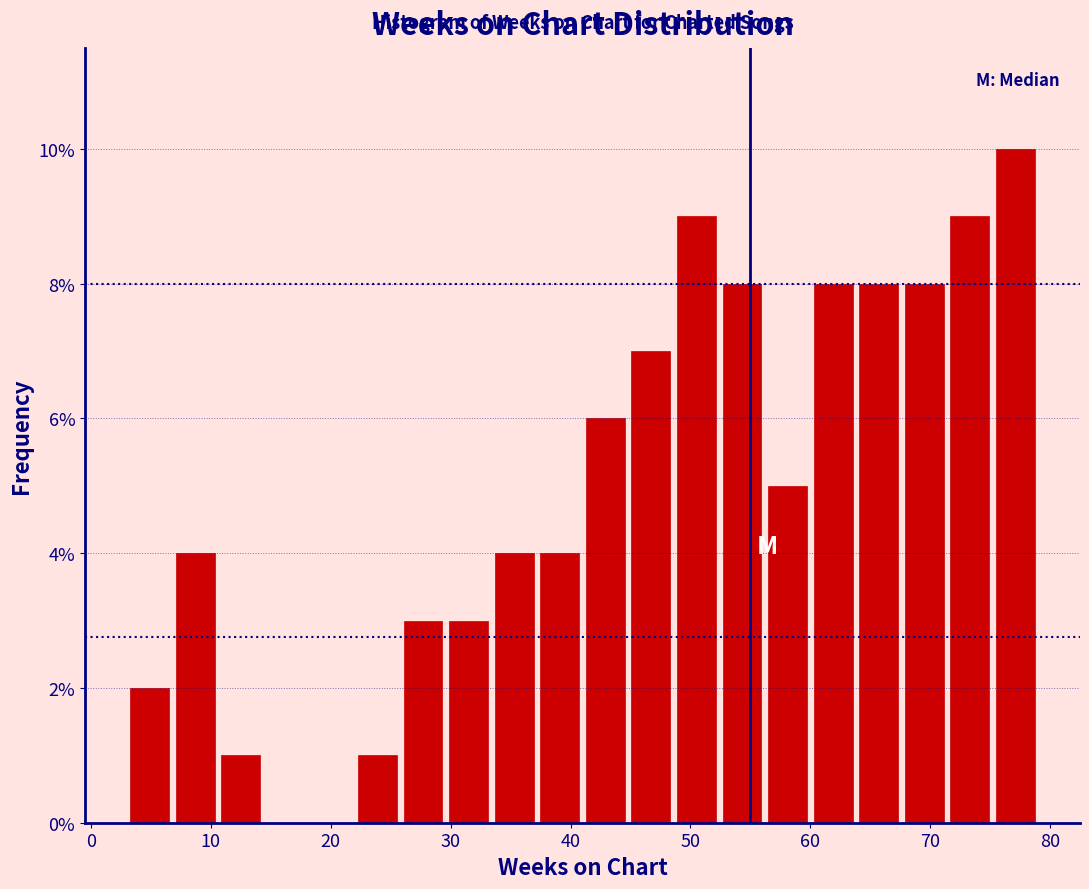

Read against the x-axis, roughly where is the centre of the tallest bar?

77